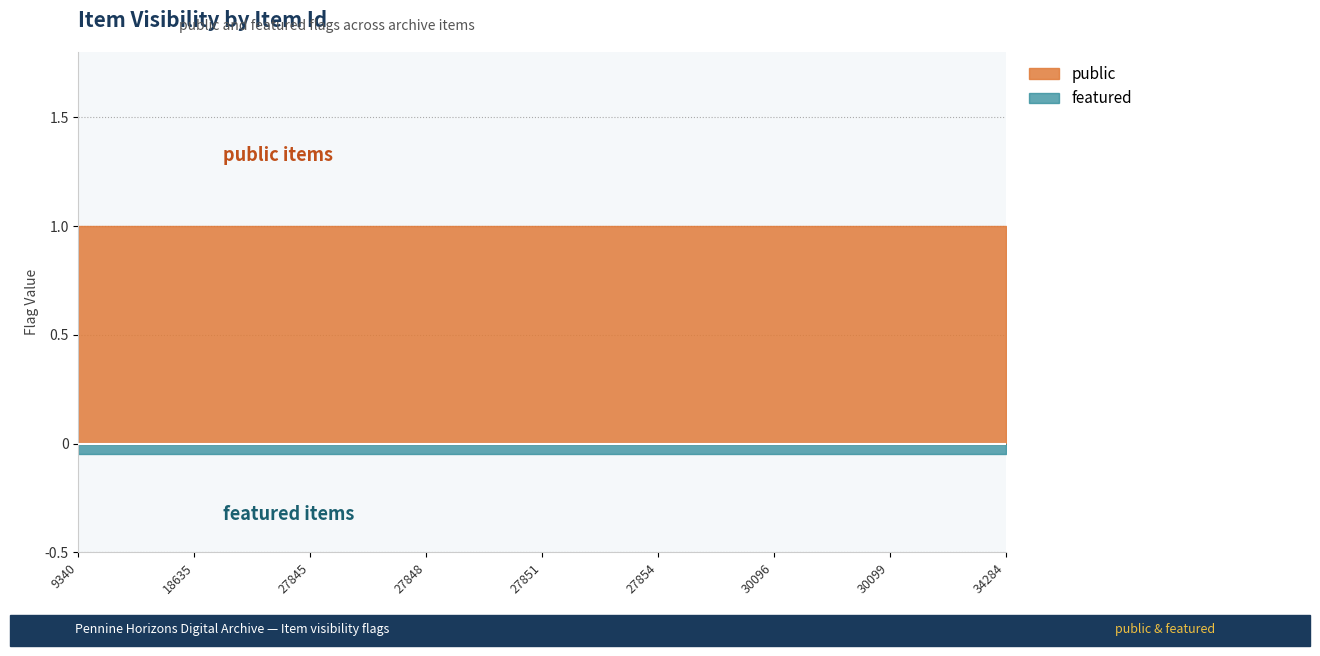

At which category is the sum across all series the highest?

9340